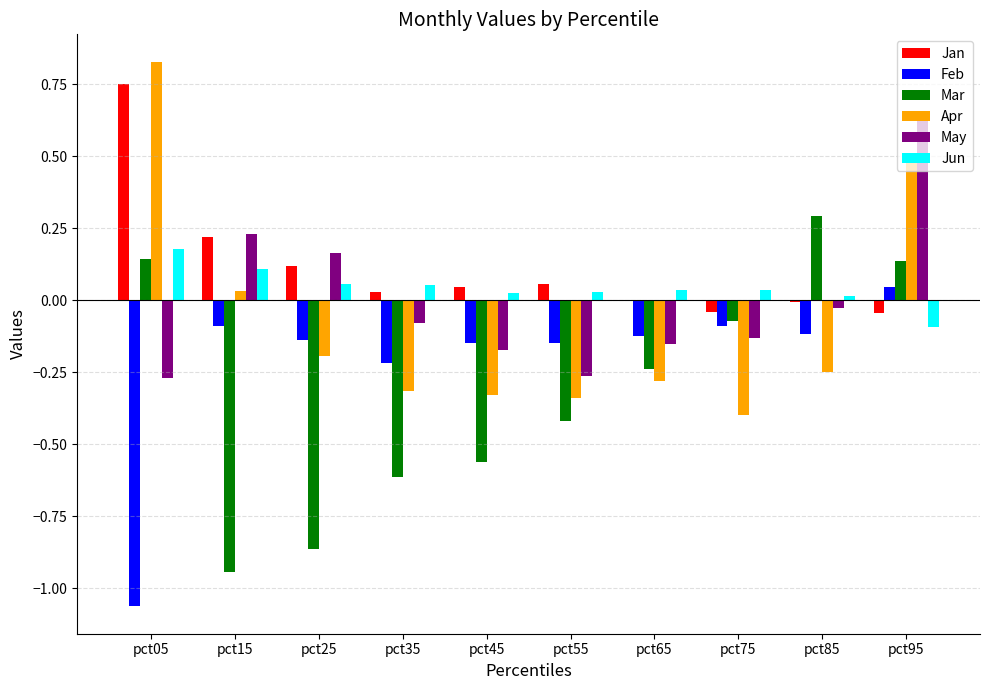

What is the sum of all Mar values?

-3.1